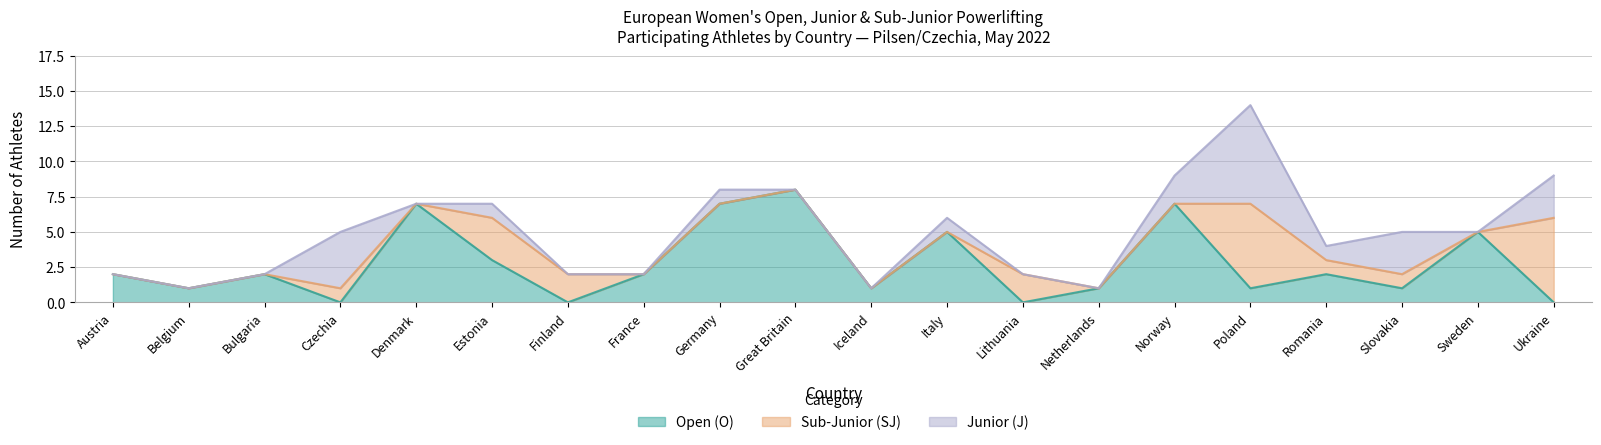

Reading left to right, what are all the values shown in this chart?

Open (O): Austria=2	Belgium=1	Bulgaria=2	Czechia=0	Denmark=7	Estonia=3	Finland=0	France=2	Germany=7	Great Britain=8	Iceland=1	Italy=5	Lithuania=0	Netherlands=1	Norway=7	Poland=1	Romania=2	Slovakia=1	Sweden=5	Ukraine=0
Sub-Junior (SJ): Austria=0	Belgium=0	Bulgaria=0	Czechia=1	Denmark=0	Estonia=3	Finland=2	France=0	Germany=0	Great Britain=0	Iceland=0	Italy=0	Lithuania=2	Netherlands=0	Norway=0	Poland=6	Romania=1	Slovakia=1	Sweden=0	Ukraine=6
Junior (J): Austria=0	Belgium=0	Bulgaria=0	Czechia=4	Denmark=0	Estonia=1	Finland=0	France=0	Germany=1	Great Britain=0	Iceland=0	Italy=1	Lithuania=0	Netherlands=0	Norway=2	Poland=7	Romania=1	Slovakia=3	Sweden=0	Ukraine=3